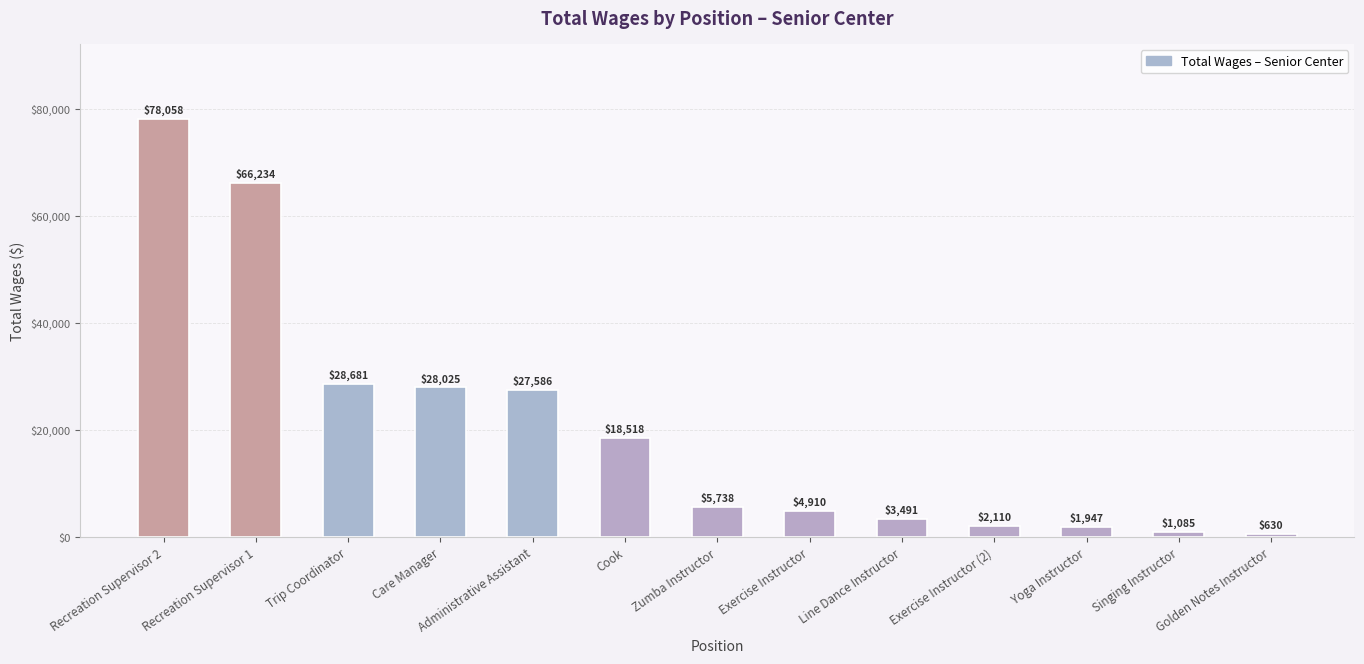

Between Cook and Singing Instructor, which is larger?

Cook